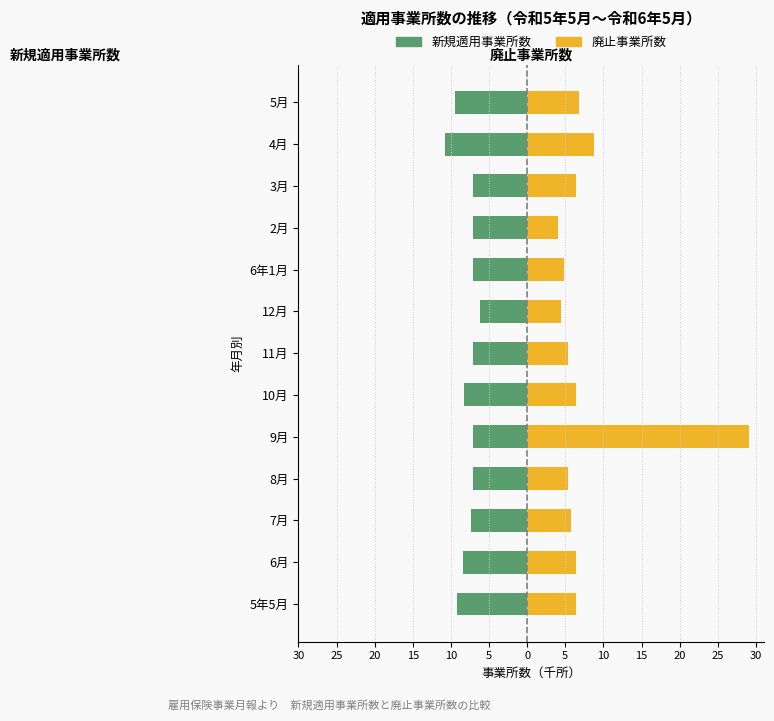

What is the highest value of the 廃止事業所数 series?

29.1